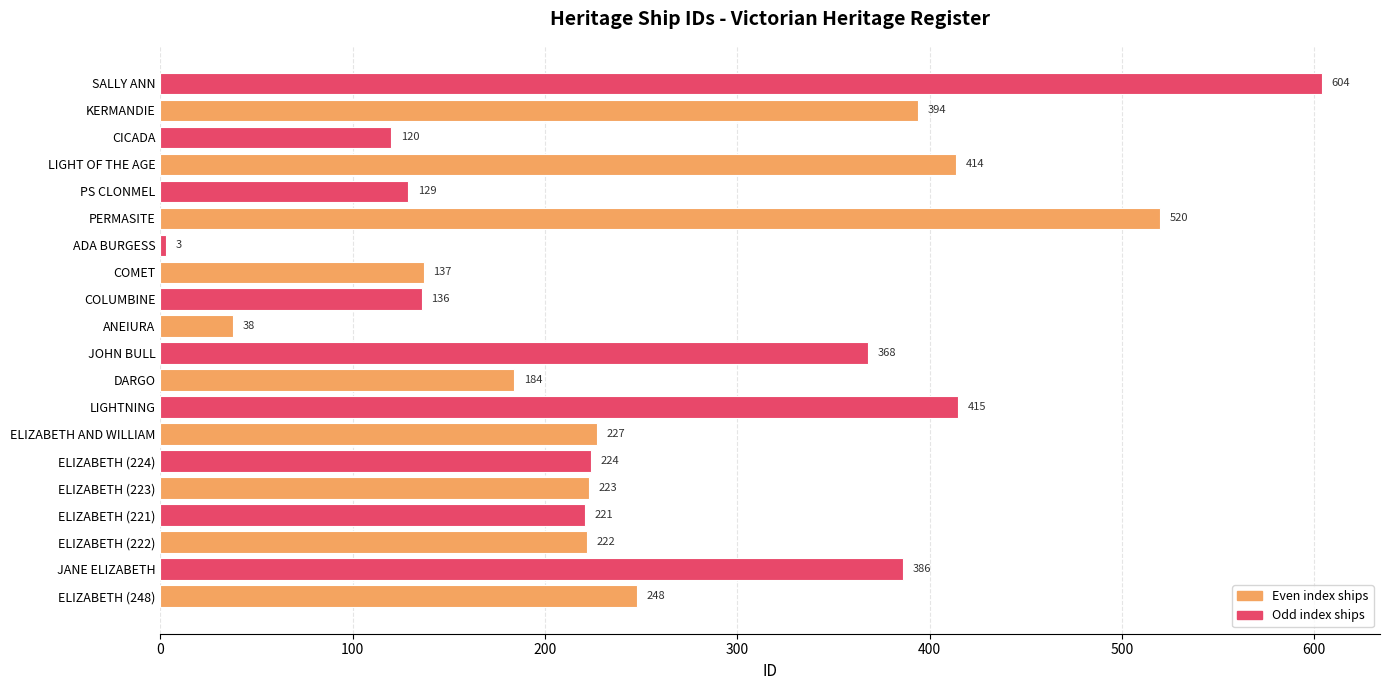

Which has a higher value, CICADA or ANEIURA?

CICADA